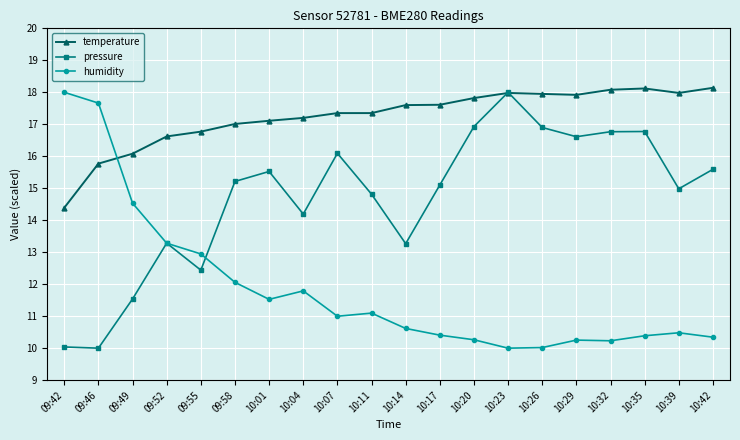

The humidity series shows 17.7 at 09:46. True or false?

True